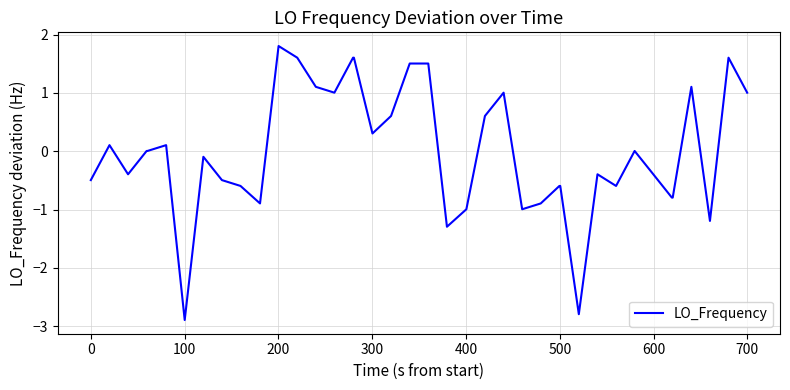

What is the difference between the maximum and minimum values?

4.7